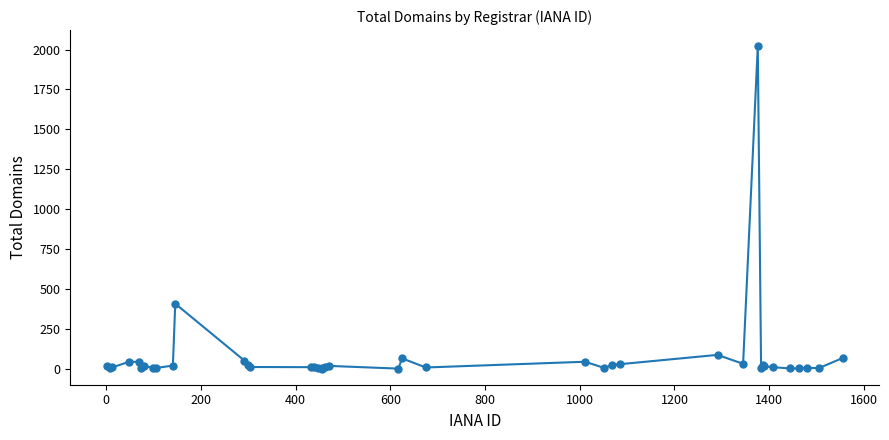

What is the greatest value displayed?

2021